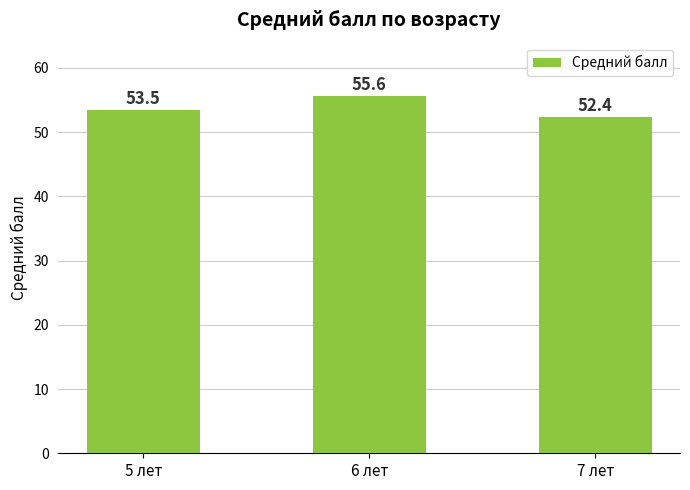

What is the difference between the values at 6 лет and 5 лет?

2.1